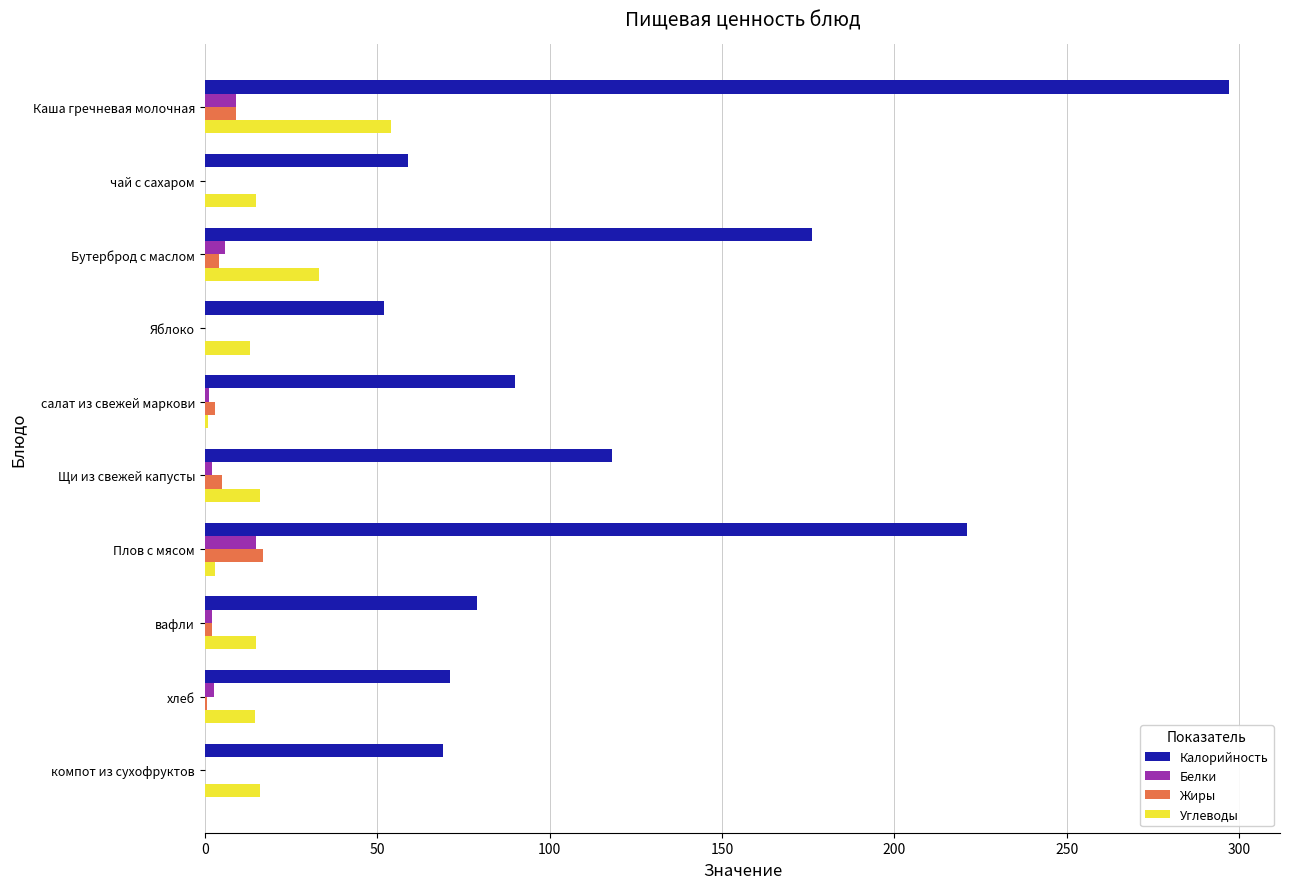

Is the value of Калорийность at салат из свежей маркови greater than the value of Жиры at Щи из свежей капусты?

Yes